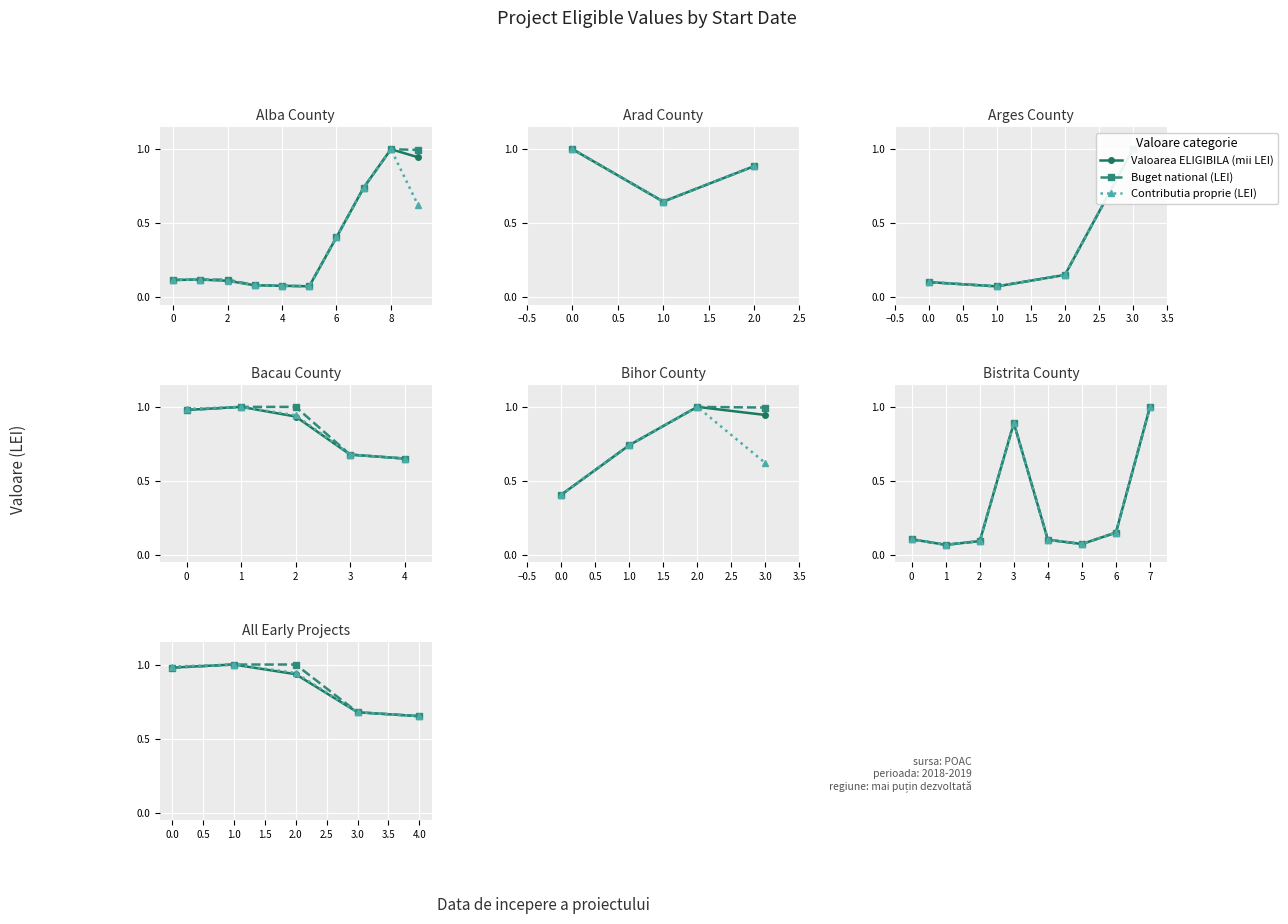

What is the value of the Buget national (LEI) point at the 5th from the left?

0.7